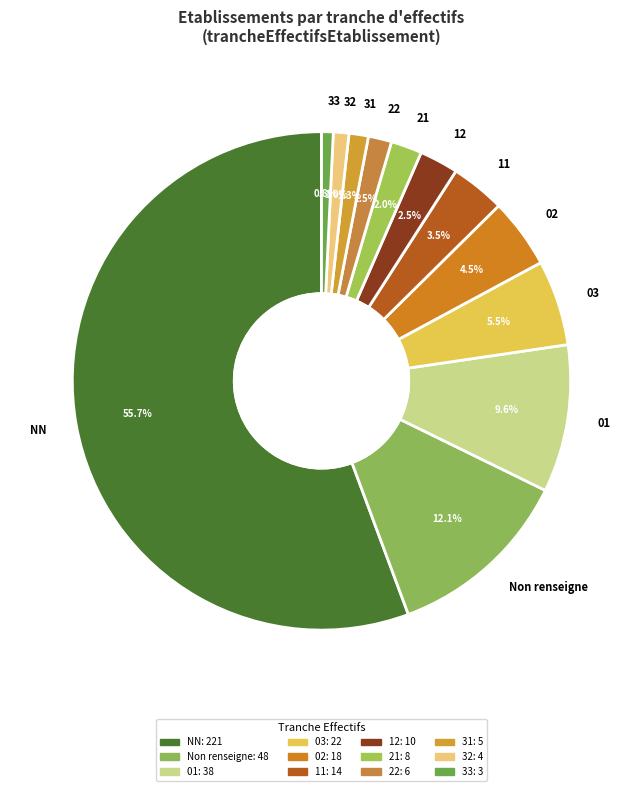

What portion of the pie excludes NN?

44.3%